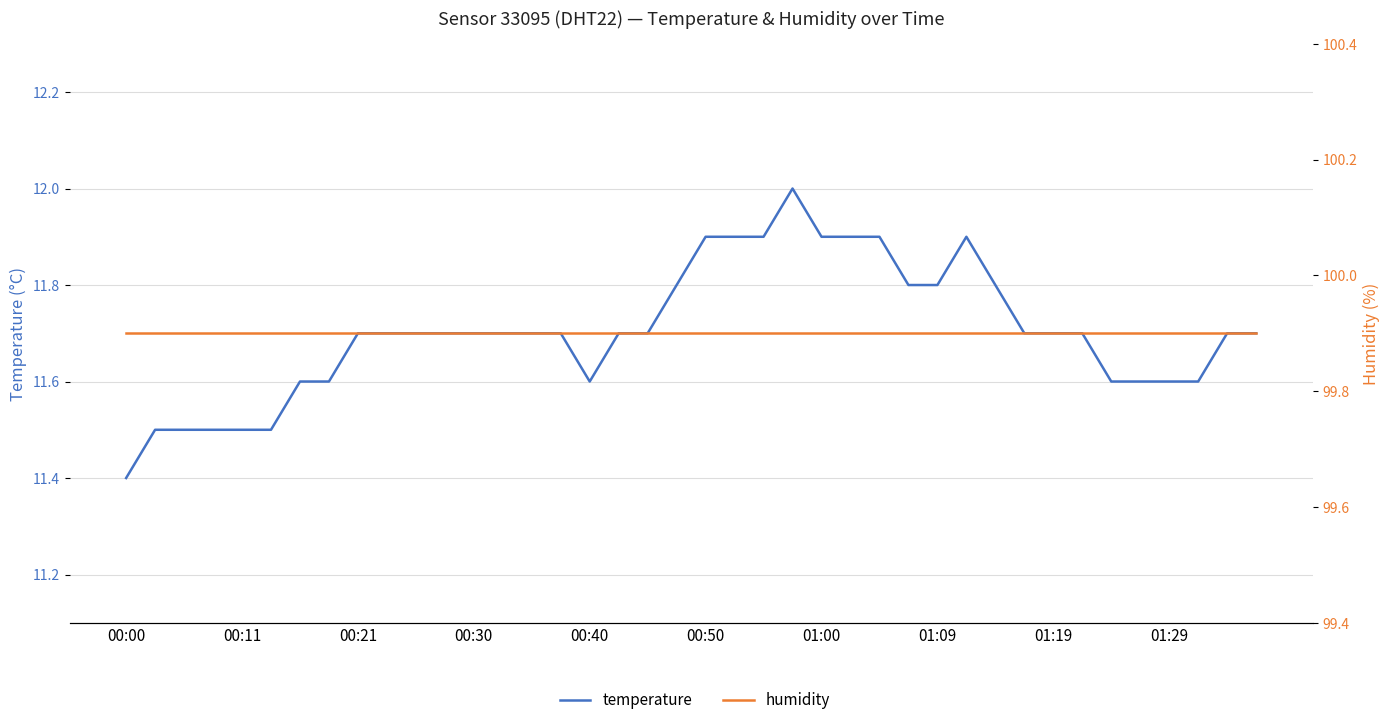

True or false: temperature and humidity intersect in this chart.

False